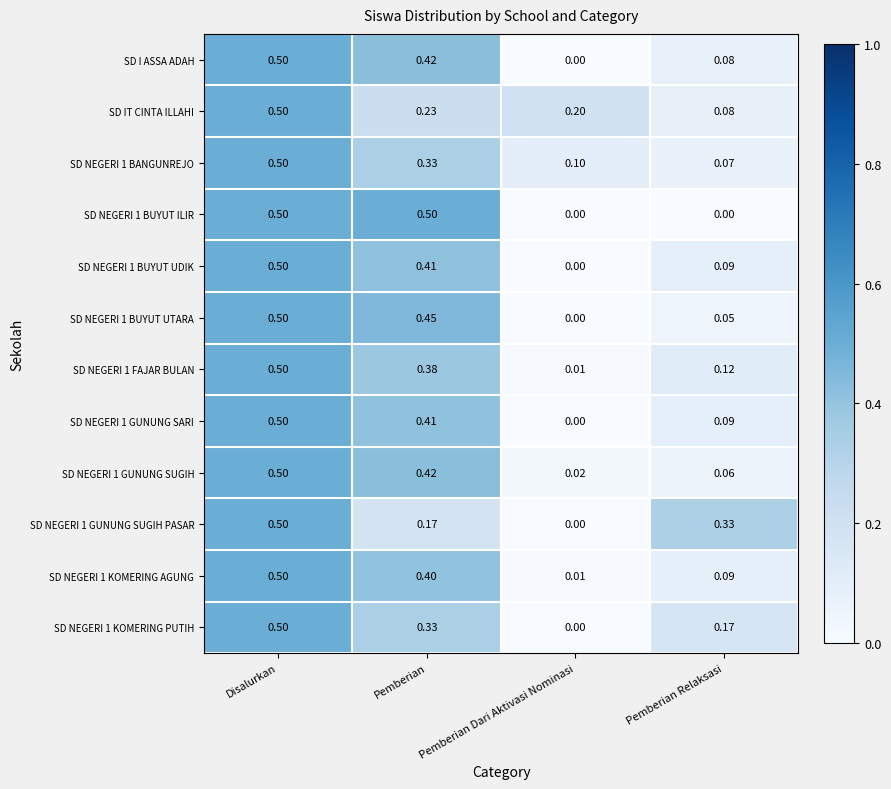

Is the value of SD NEGERI 1 BANGUNREJO at Pemberian Relaksasi greater than the value of SD IT CINTA ILLAHI at Pemberian?

No